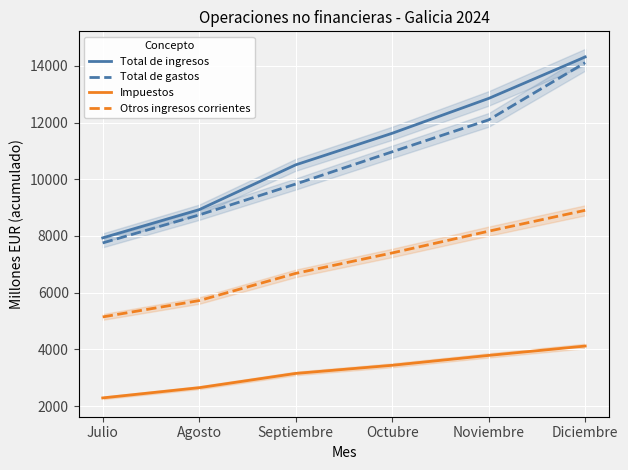

True or false: Otros ingresos corrientes and Total de ingresos intersect in this chart.

False